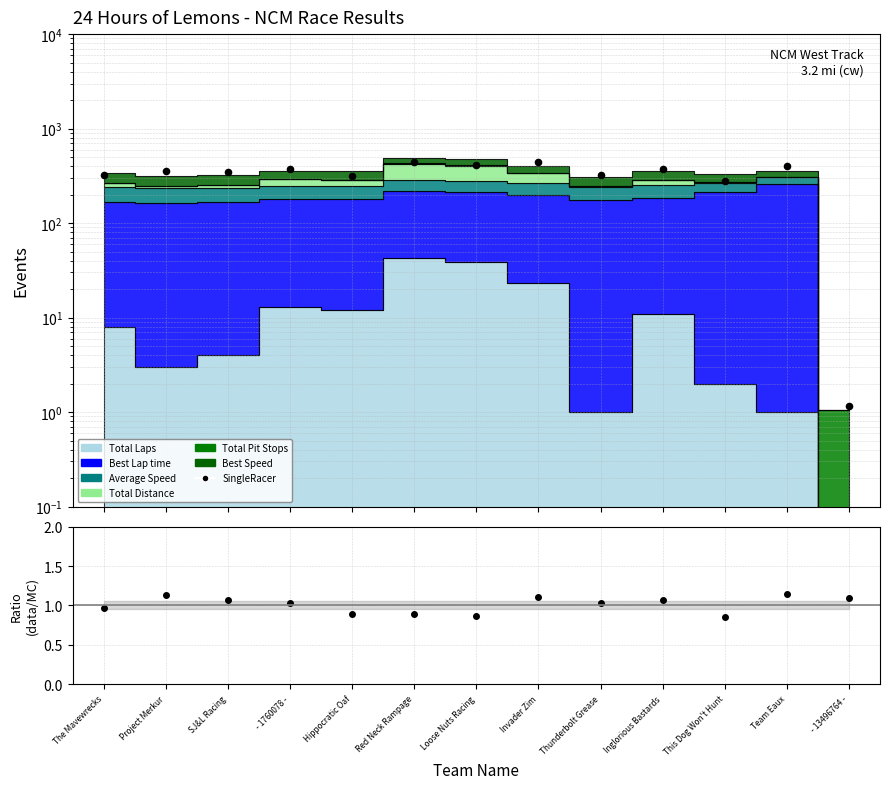

What is the total value across all series at The Mavewrecks?

325.9